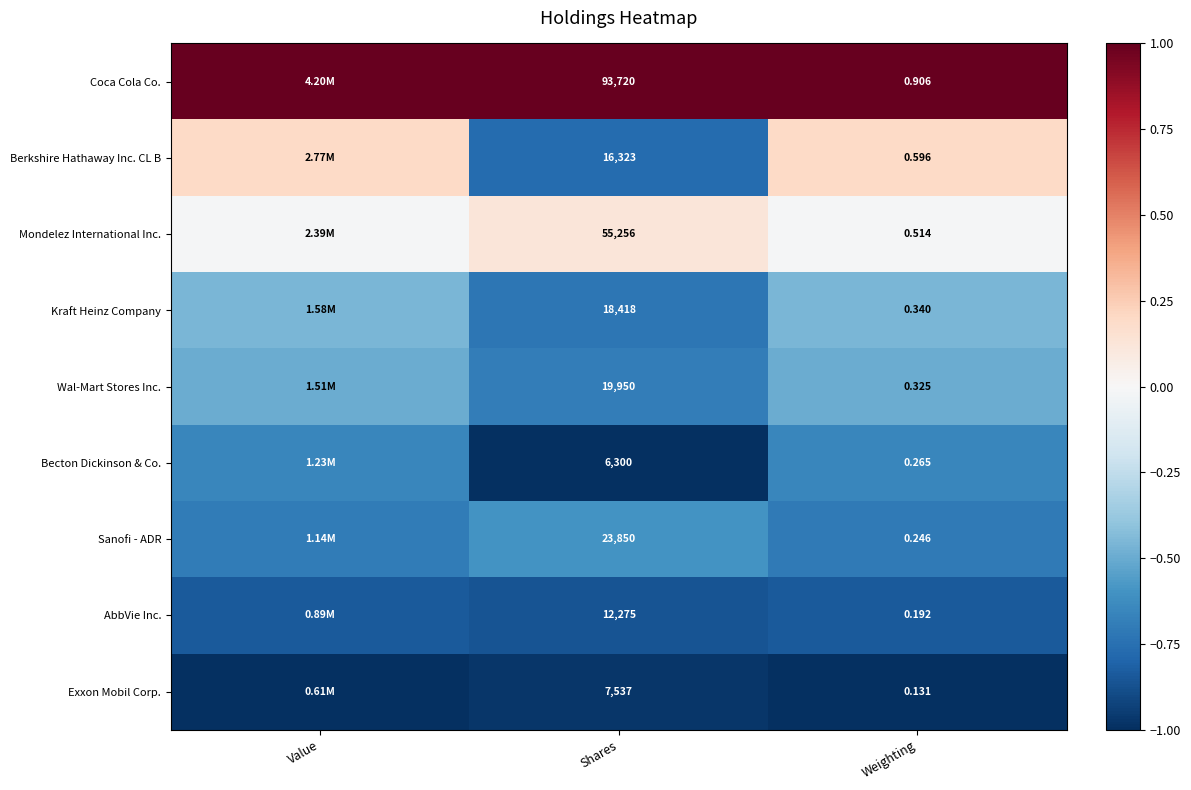

At how many categories does at least one series exceed 0?

3